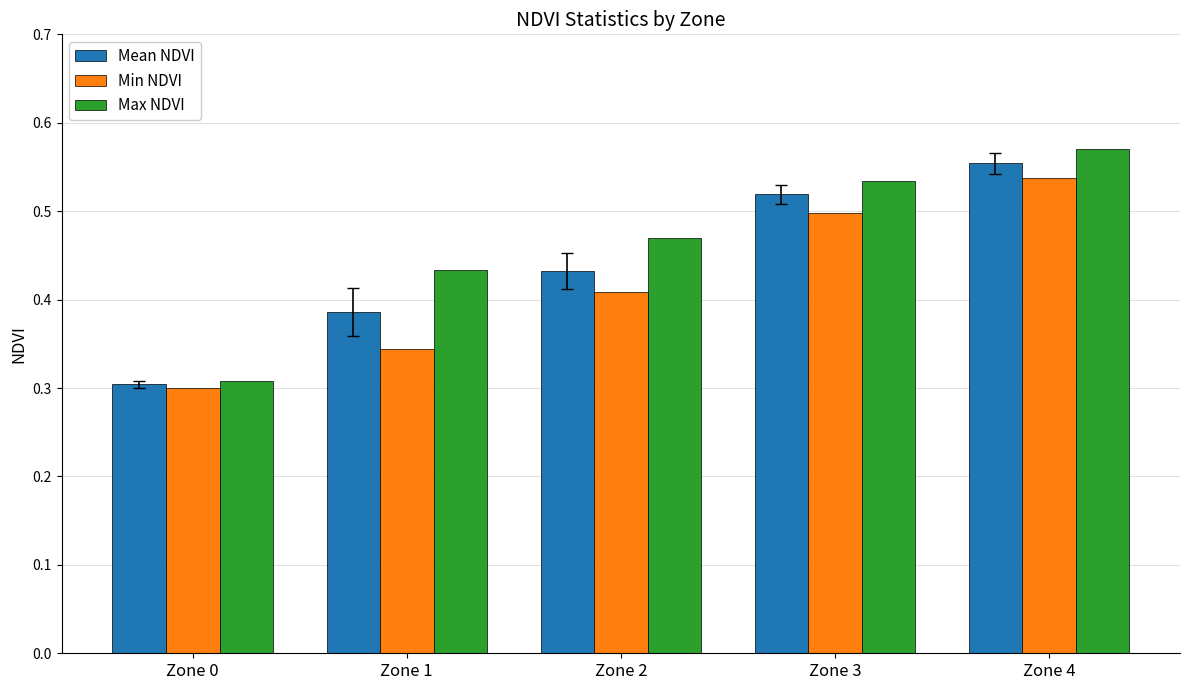

At which category is the sum across all series the highest?

Zone 4